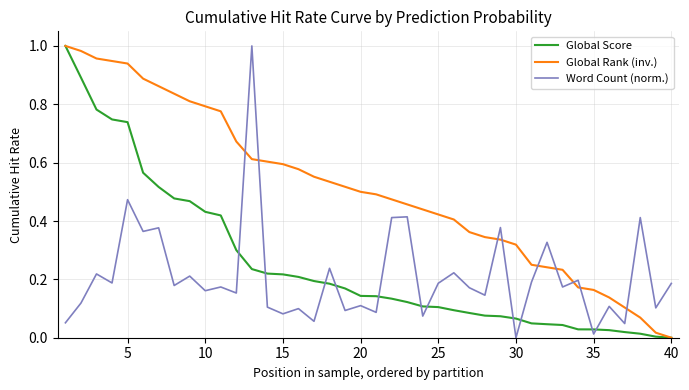

List the series in order of their overall mean, highest first.

Global Rank (inv.), Global Score, Word Count (norm.)